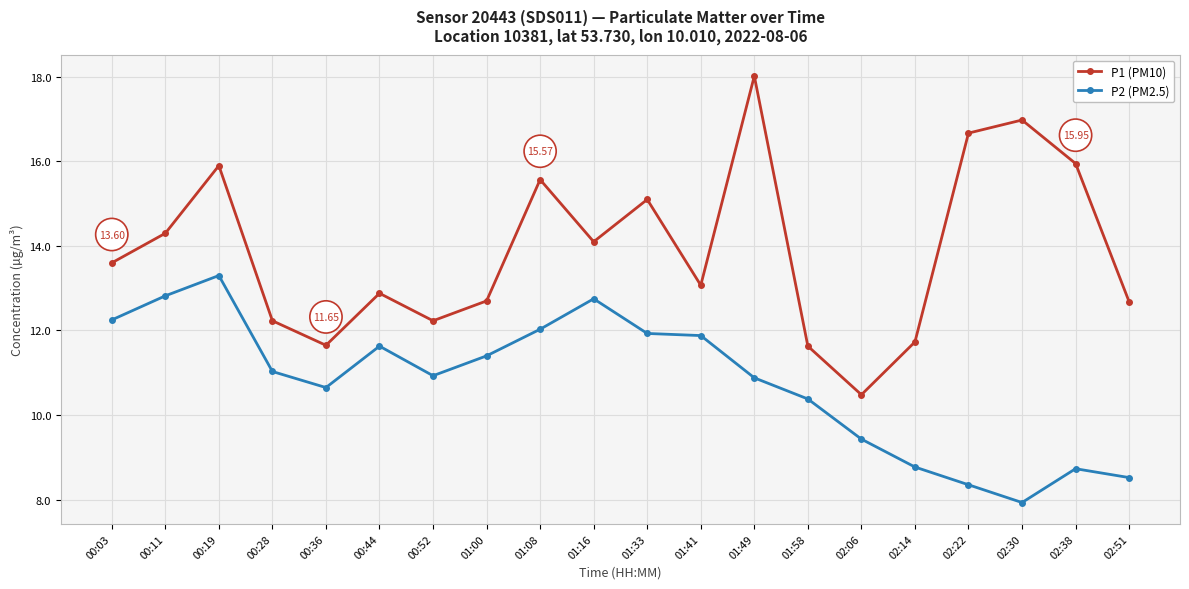

Count the number of categories in the chart.

20